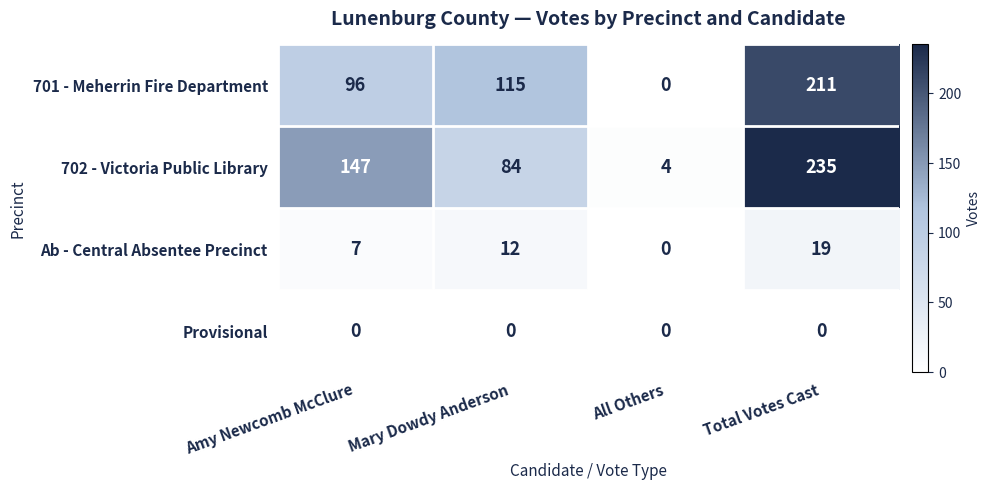

What is the average value of the Ab - Central Absentee Precinct series?

10